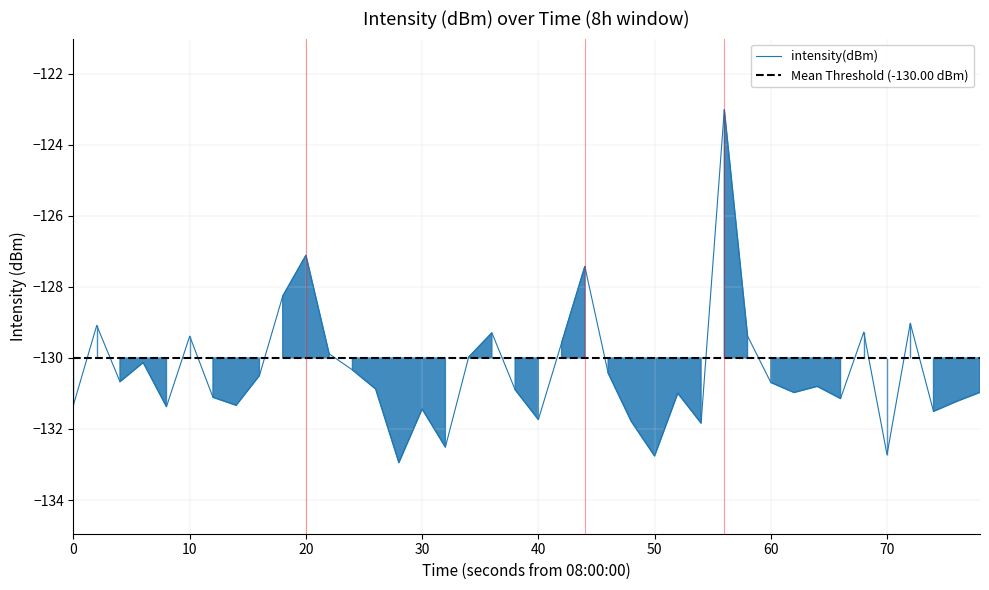

True or false: the data has more than 0 interior local peaks.

True